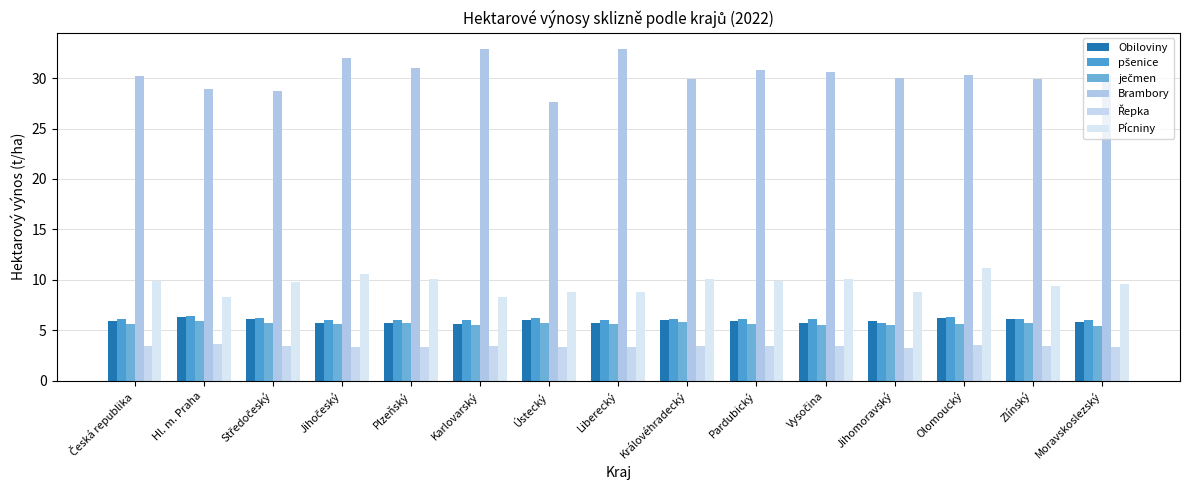

Reading right to left, extract all data points from this chart.

Obiloviny: 5.8	6.1	6.2	5.9	5.7	5.9	6.0	5.7	6.1	5.7	5.7	5.7	6.1	6.3	5.9
pšenice: 6.0	6.1	6.3	5.7	6.1	6.1	6.1	6.0	6.2	6.1	6.0	6.0	6.2	6.4	6.1
ječmen: 5.4	5.7	5.6	5.5	5.5	5.6	5.8	5.6	5.7	5.5	5.8	5.6	5.7	5.9	5.6
Brambory: 30.2	29.9	30.4	30.1	30.6	30.8	29.9	32.9	27.7	32.9	31.1	32.0	28.8	28.9	30.2
Řepka: 3.4	3.4	3.5	3.3	3.4	3.4	3.4	3.4	3.4	3.4	3.3	3.4	3.4	3.6	3.4
Pícniny: 9.6	9.4	11.2	8.8	10.1	9.9	10.1	8.8	8.7	8.3	10.1	10.6	9.8	8.3	9.9